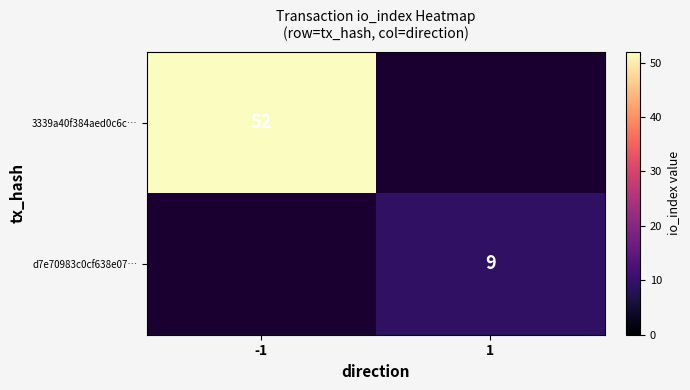

The 3339a40f384aed0c6c… series shows 52 at -1. True or false?

True